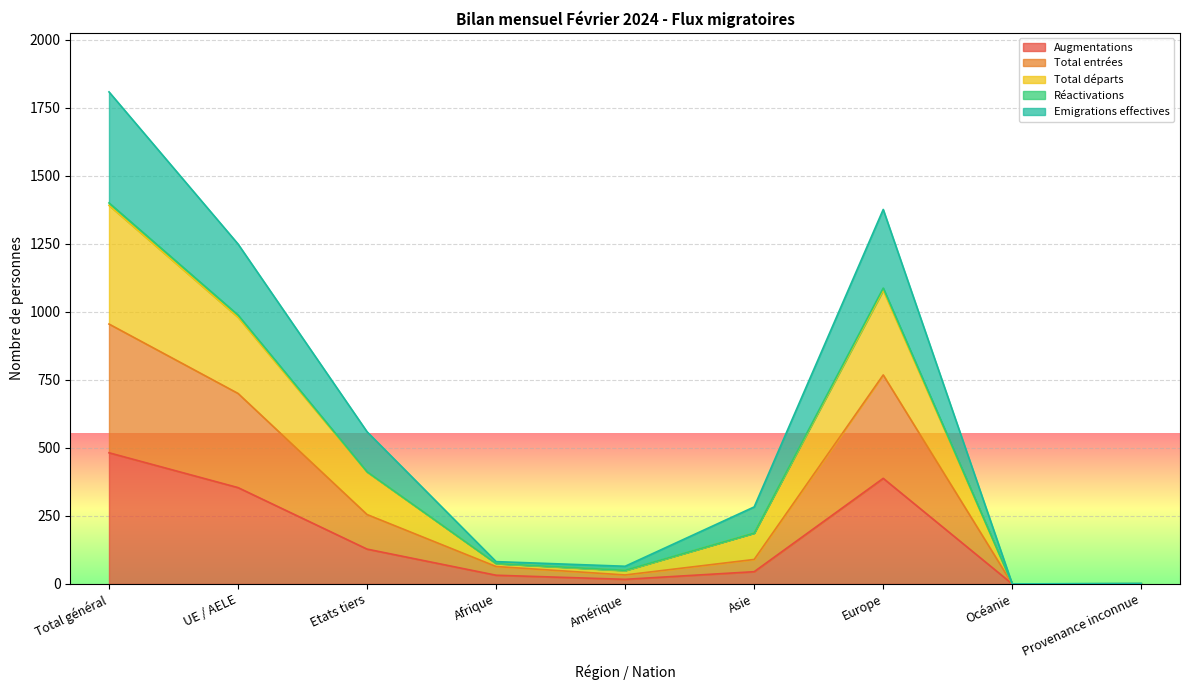

Which category has the highest value in the Augmentations series?

Total général